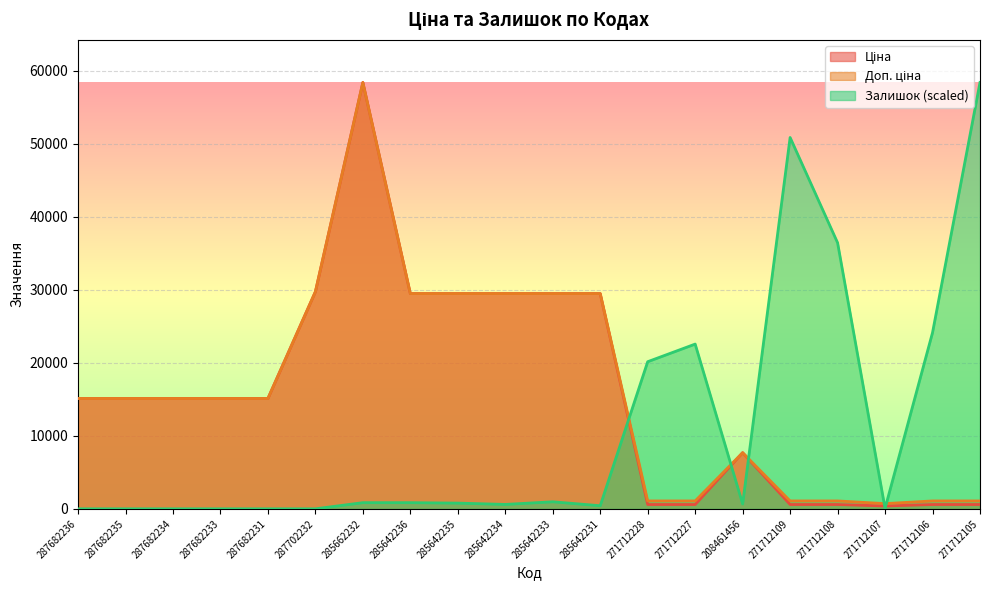

What is the sum of the Залишок values at 285642236 and 285642234?

1448.6